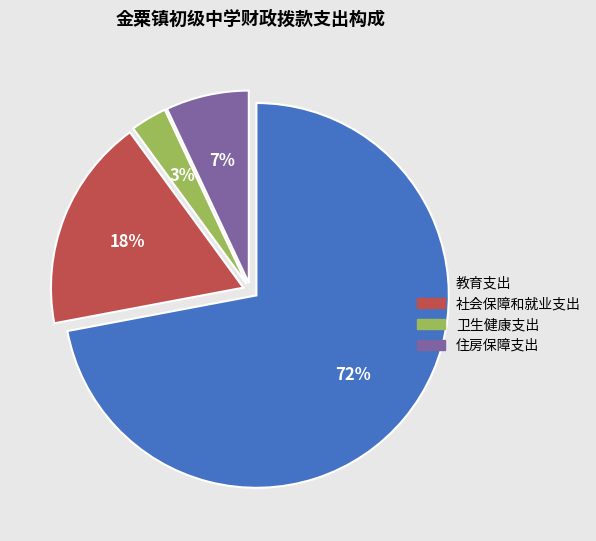

Between 卫生健康支出 and 社会保障和就业支出, which is larger?

社会保障和就业支出